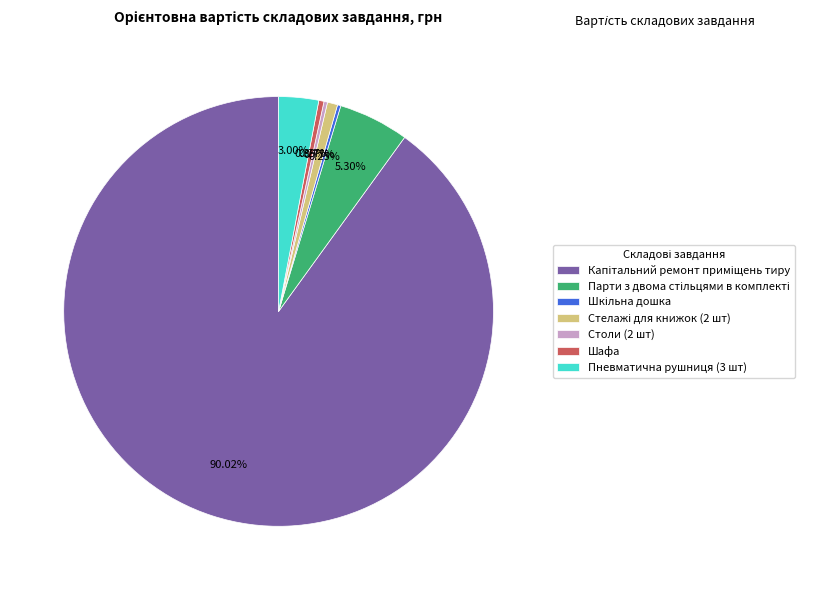

Is there a majority slice in this chart?

Yes